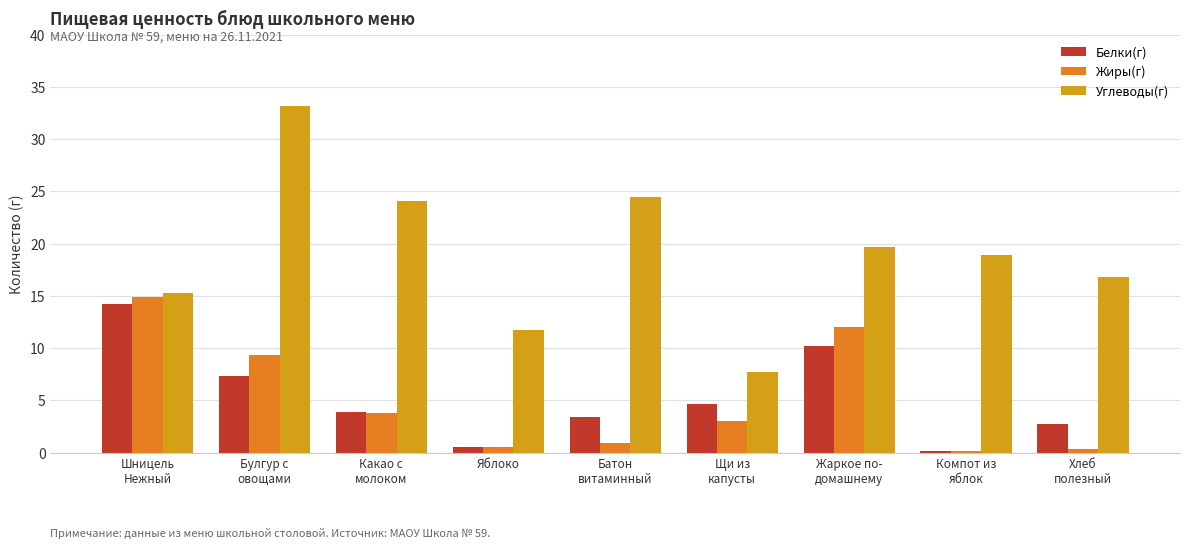

At Жаркое по-
домашнему, list the series in order from largest to smallest.

Углеводы(г), Жиры(г), Белки(г)